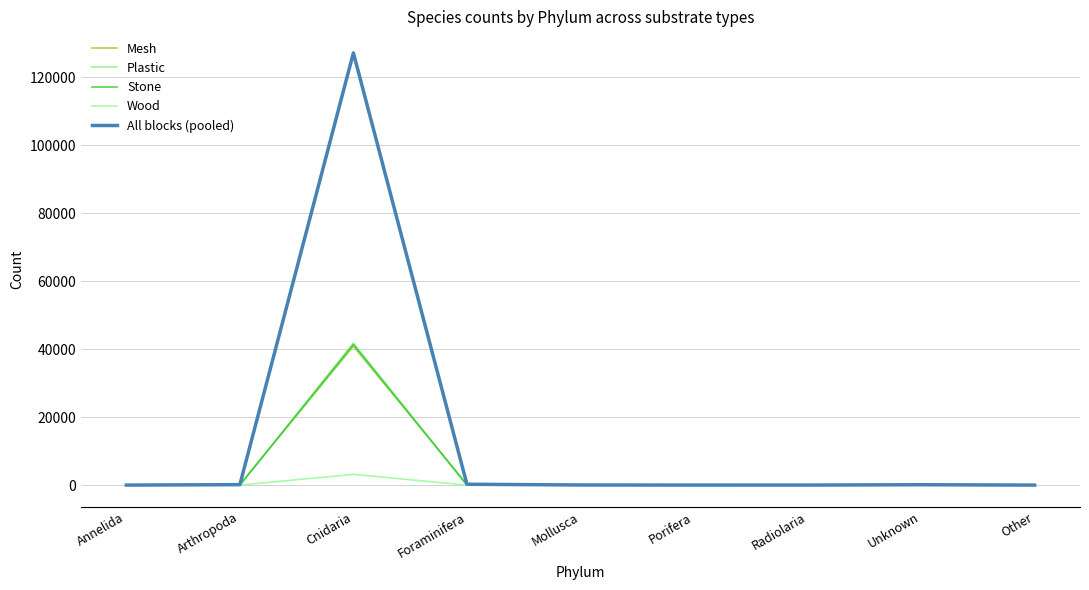

Rank the series at Other from highest to lowest value.

Mesh, Plastic, Stone, Wood, All blocks (pooled)